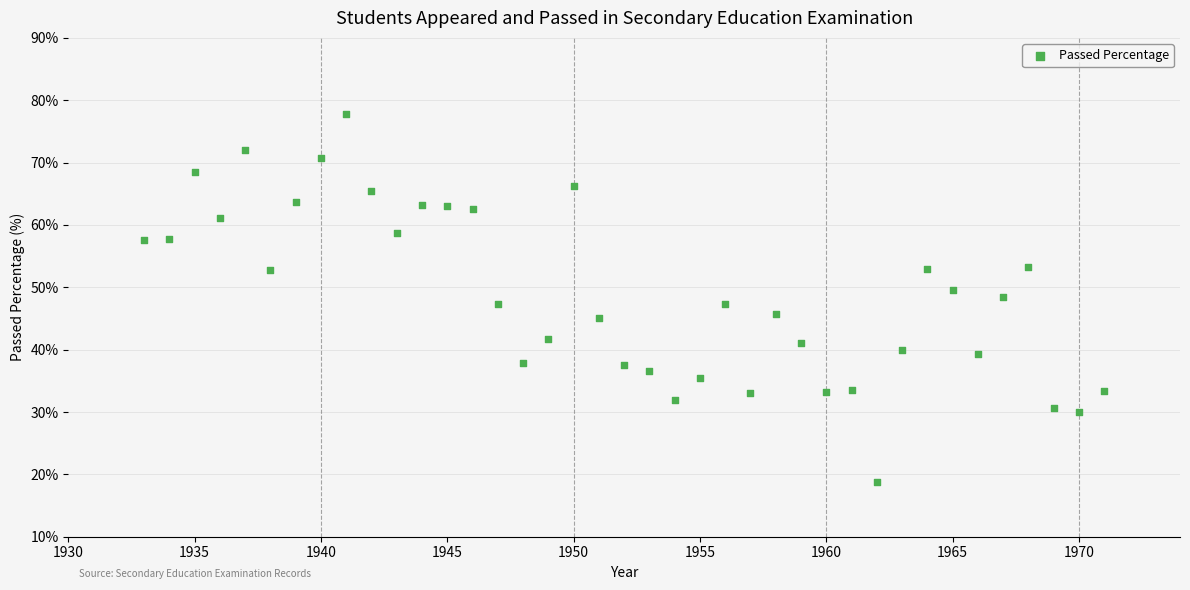

What is the range of X values (max minus min)?

38.0